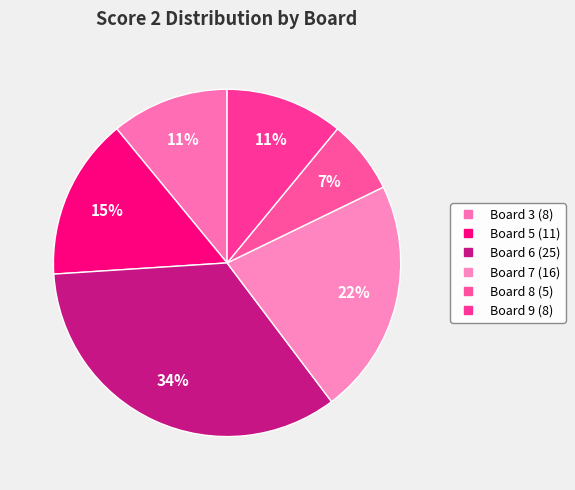

How many segments does this pie chart have?

6